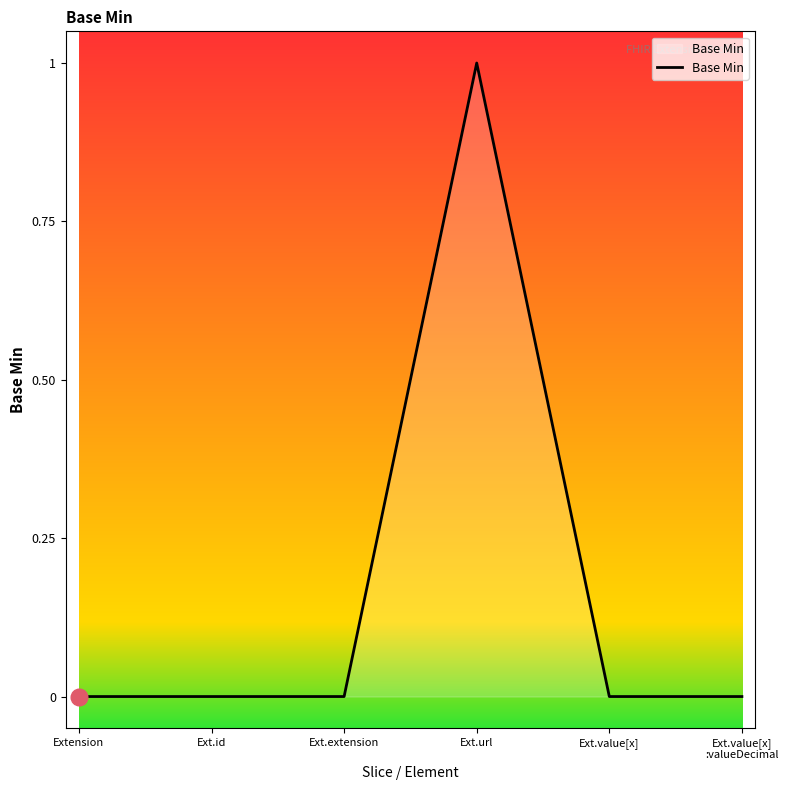

What is the difference between the maximum and second lowest values?

1